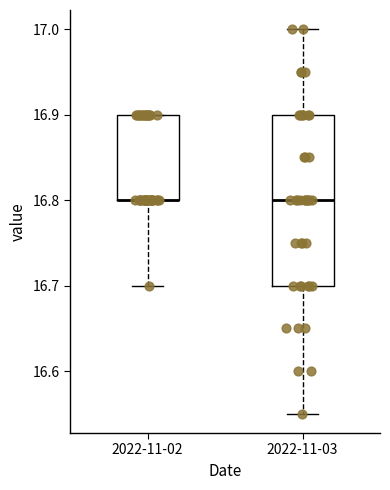

Reading left to right, read every box against the y-axis: the position of its median line, the range the box covers, and the ends of its whiskers. The values are not printed on the chart, so give them approximately, as read against the axis.

2022-11-02: median 16.80 (drawn on the box's lower edge), box 16.80 to 16.90, whiskers 16.70 to 16.90
2022-11-03: median 16.80, box 16.70 to 16.90, whiskers 16.55 to 17.00